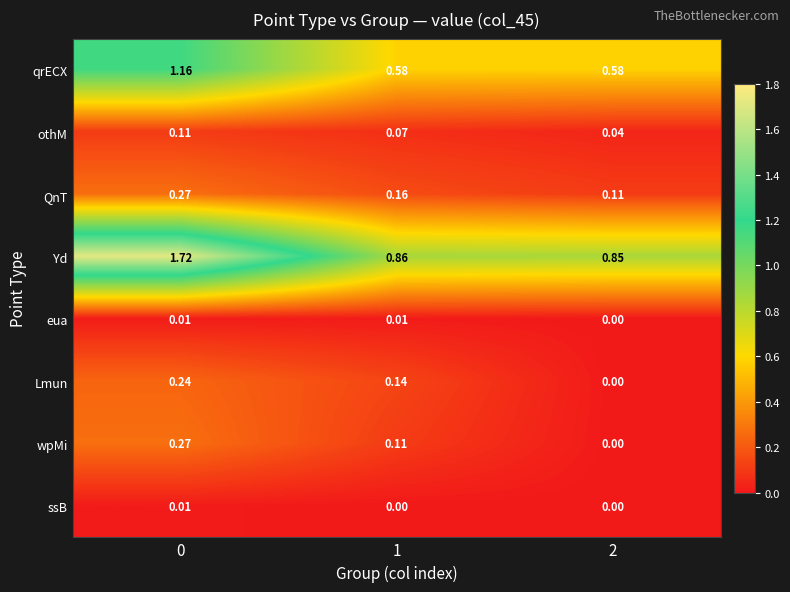

Which series changed the most between 0 and 2?

Yd